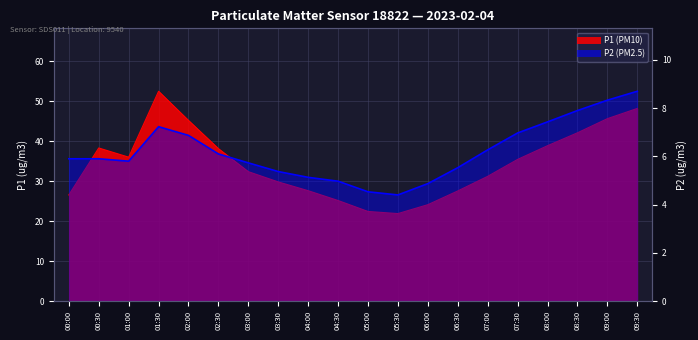

What is the label of the 10th point from the left?

04:30